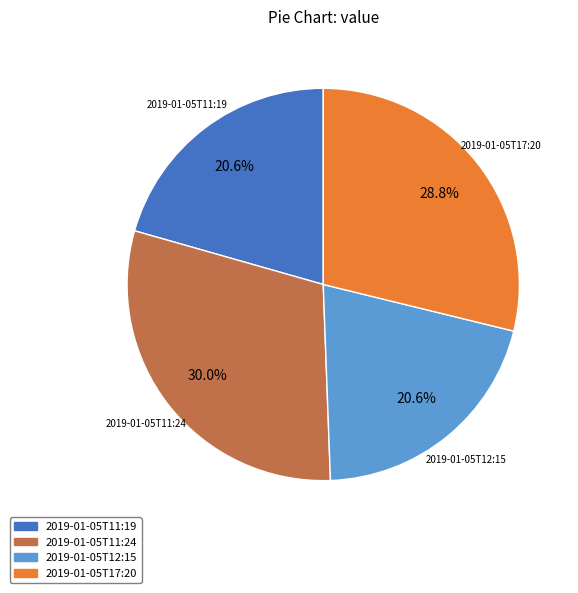

Count the number of slices in the pie.

4